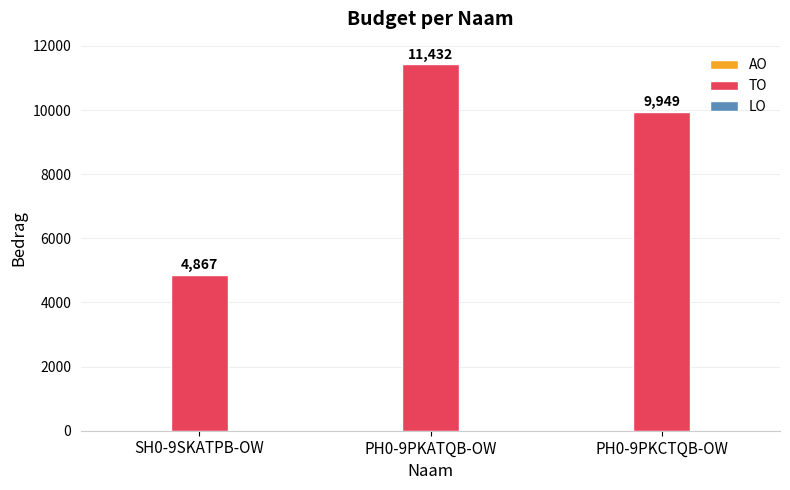

What is the label of the 1st bar from the left?

SH0-9SKATPB-OW